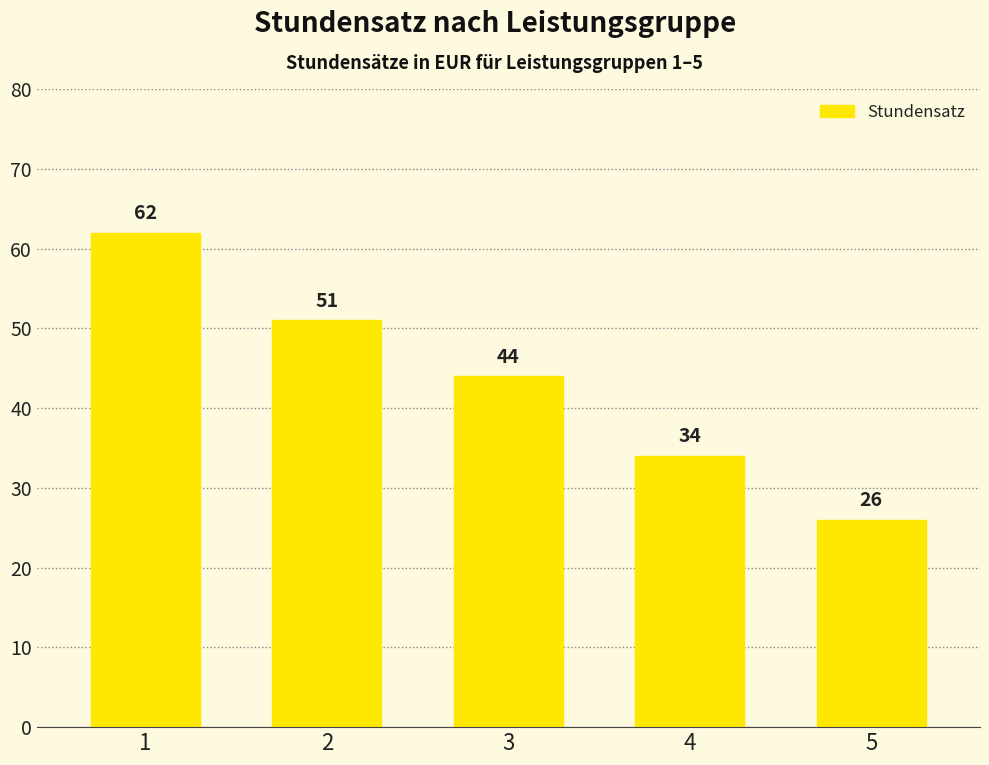

Rank the categories by value from lowest to highest.

5, 4, 3, 2, 1